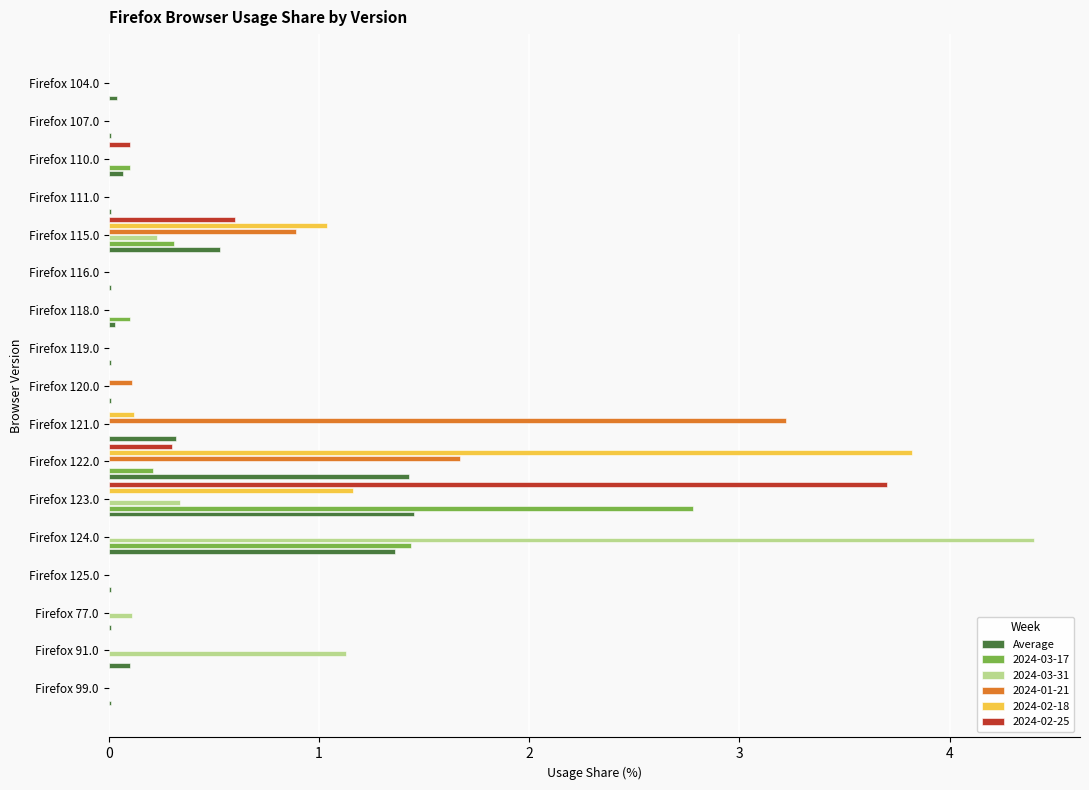

What is the sum of all 2024-03-17 values?

4.9